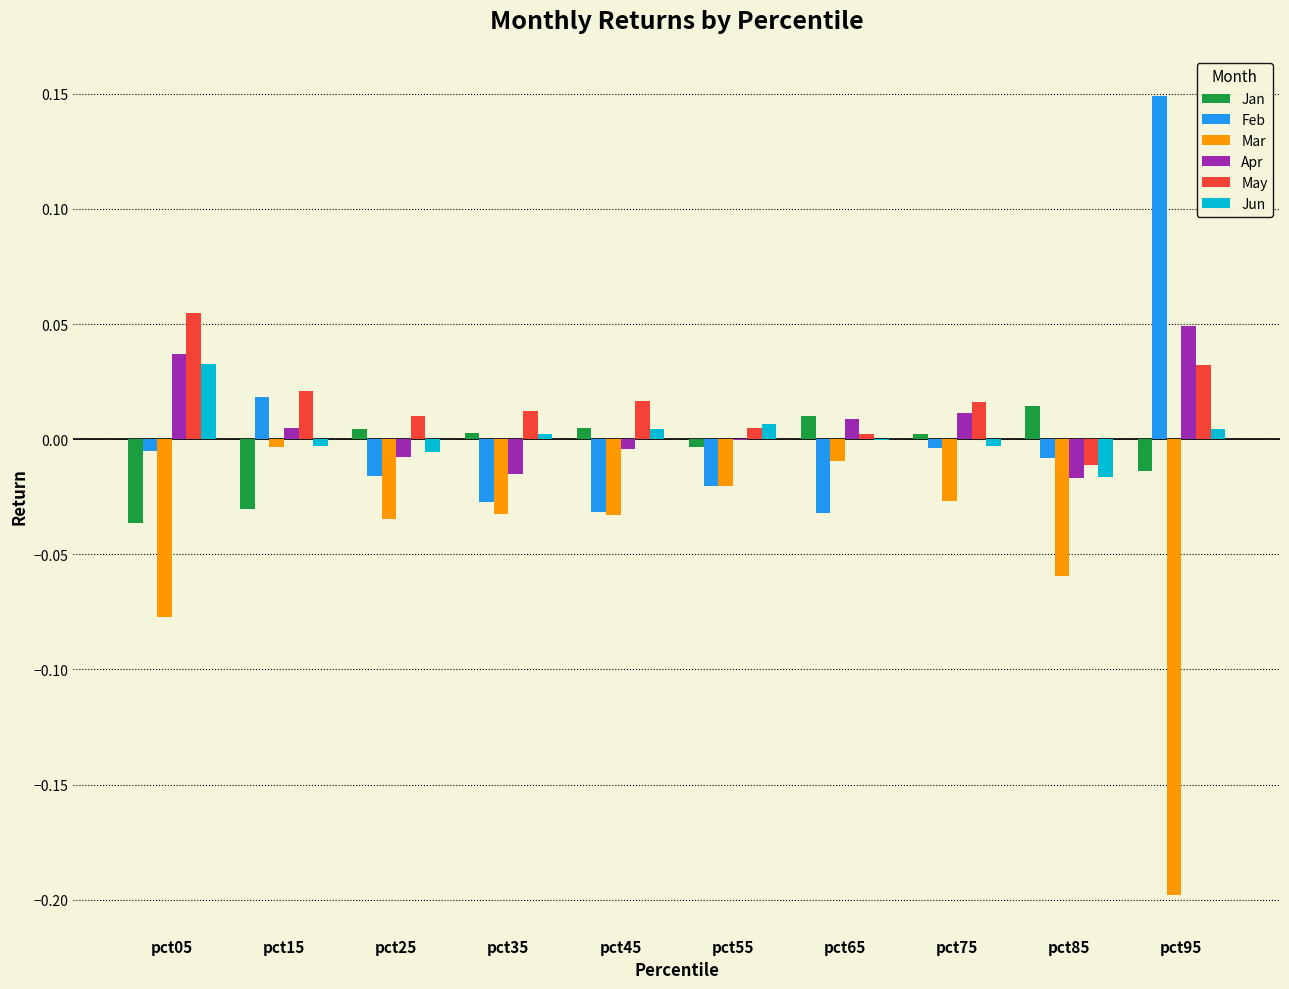

Which series has the widest spread of values?

Mar